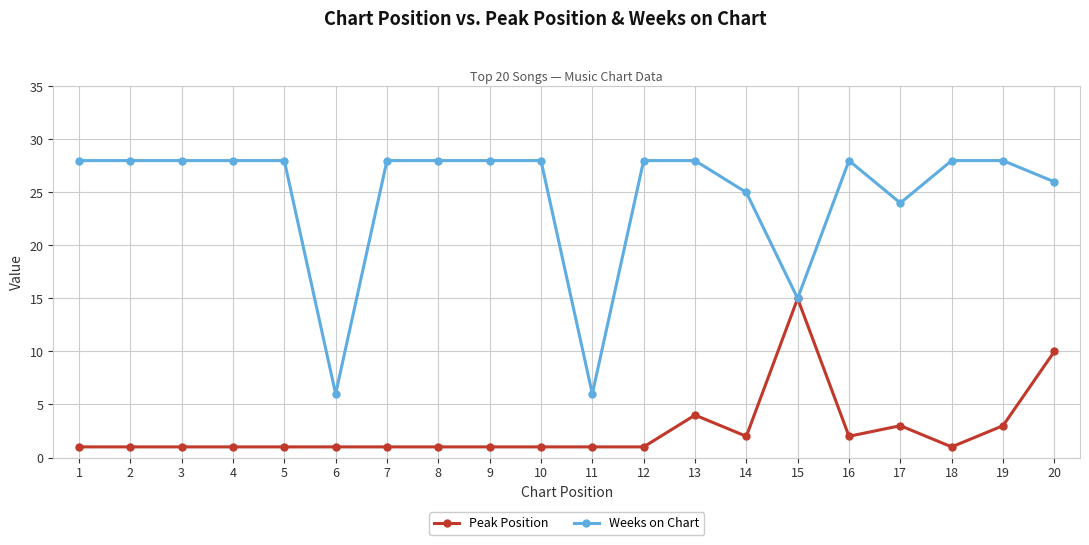

At which category is the sum across all series the highest?

20